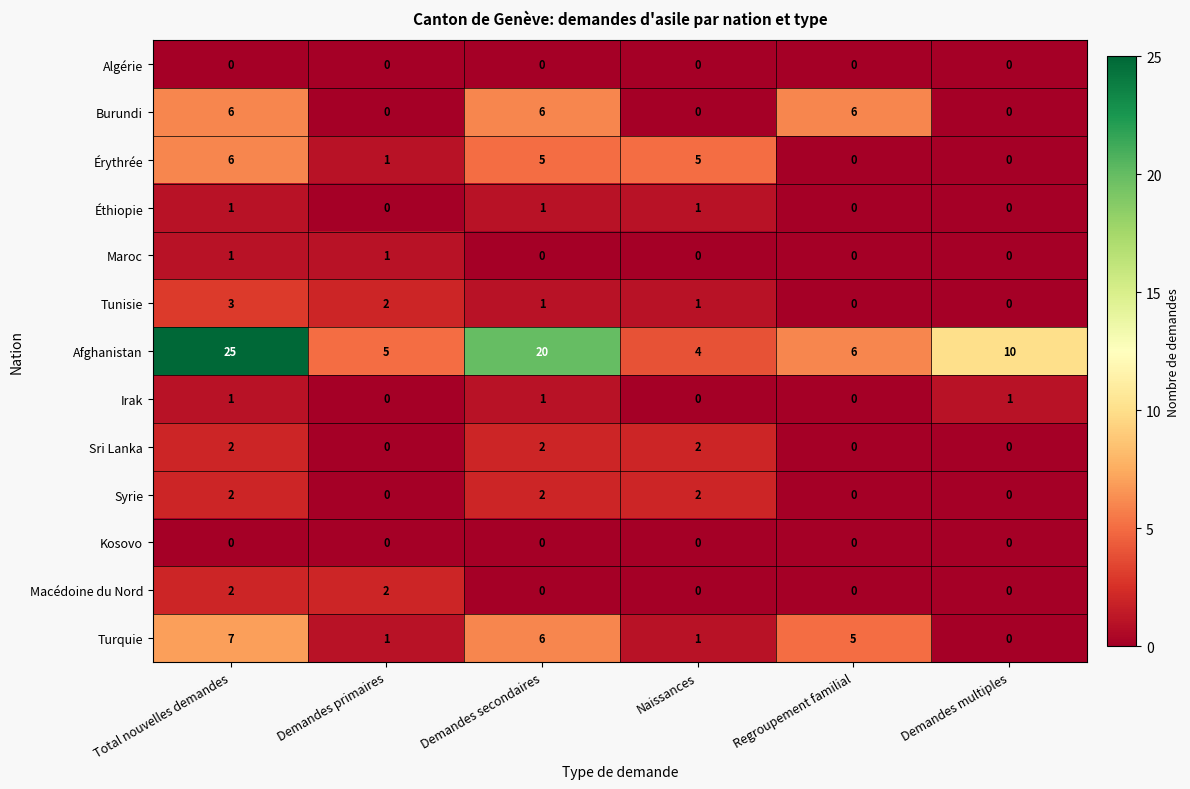

Is the value of Maroc at Naissances greater than the value of Turquie at Demandes secondaires?

No